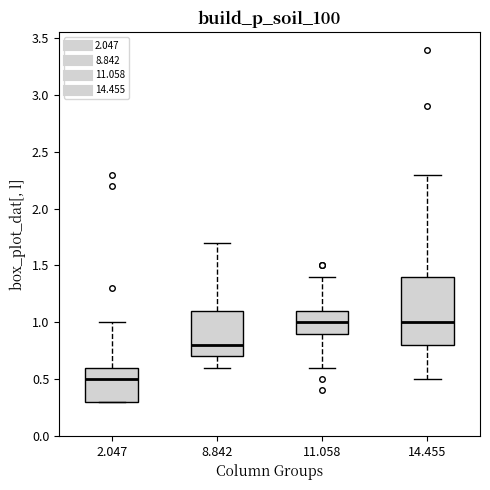

Which box has the lowest median line?

2.047